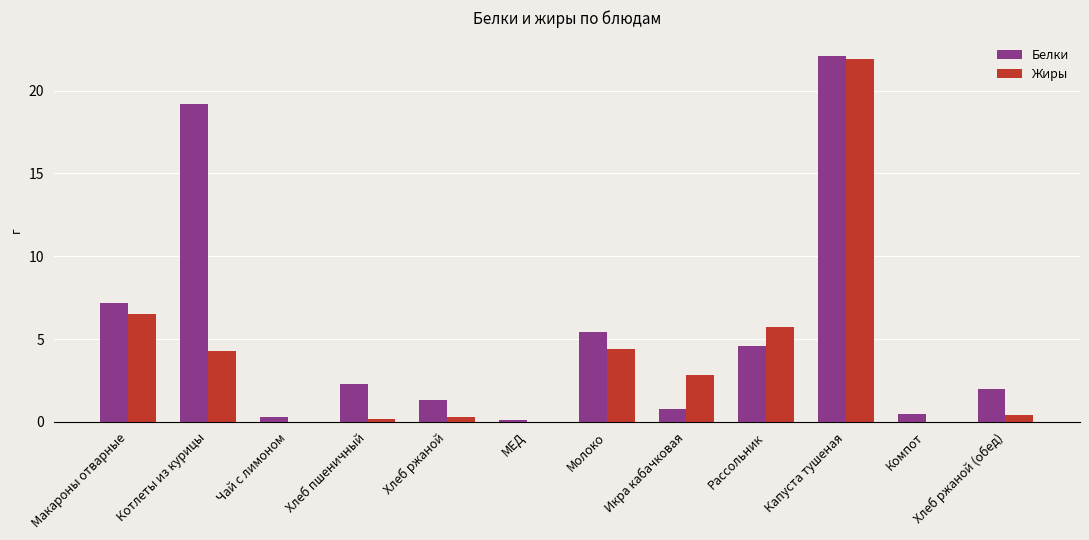

Reading left to right, what are all the values shown in this chart?

Белки: Макароны отварные=7.2	Котлеты из курицы=19.2	Чай с лимоном=0.3	Хлеб пшеничный=2.3	Хлеб ржаной=1.3	МЕД=0.1	Молоко=5.4	Икра кабачковая=0.8	Рассольник=4.6	Капуста тушеная=22.1	Компот=0.5	Хлеб ржаной (обед)=2.0
Жиры: Макароны отварные=6.5	Котлеты из курицы=4.3	Чай с лимоном=0.0	Хлеб пшеничный=0.2	Хлеб ржаной=0.3	МЕД=0.0	Молоко=4.4	Икра кабачковая=2.8	Рассольник=5.7	Капуста тушеная=21.9	Компот=0.0	Хлеб ржаной (обед)=0.4